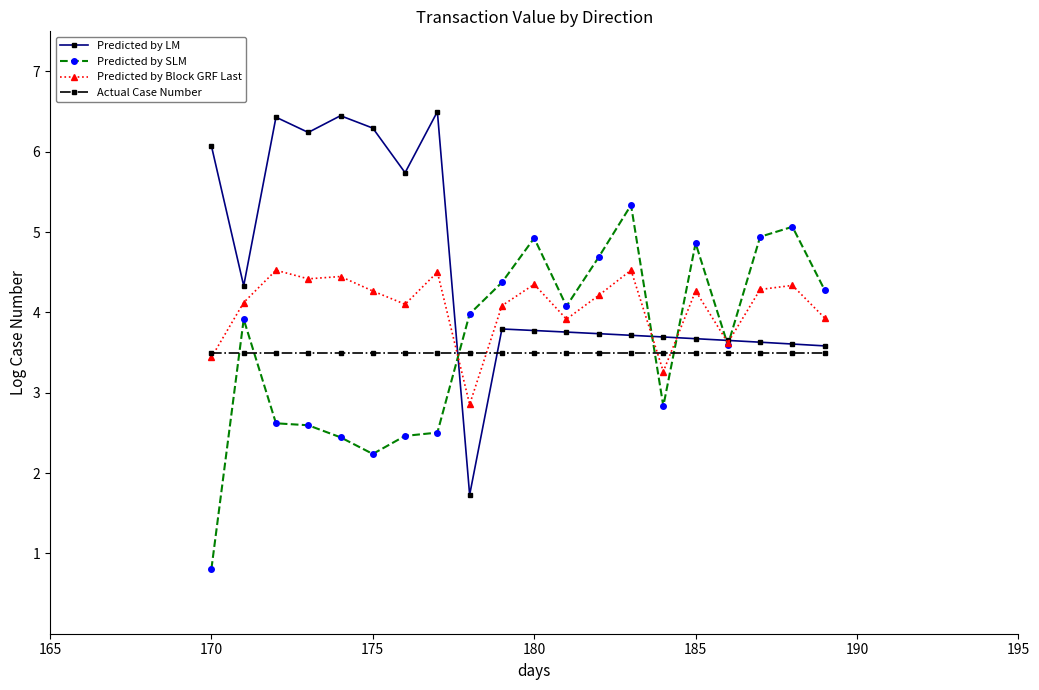

Rank the series by their maximum value, from lowest to highest.

Actual Case Number, Predicted by Block GRF Last, Predicted by SLM, Predicted by LM